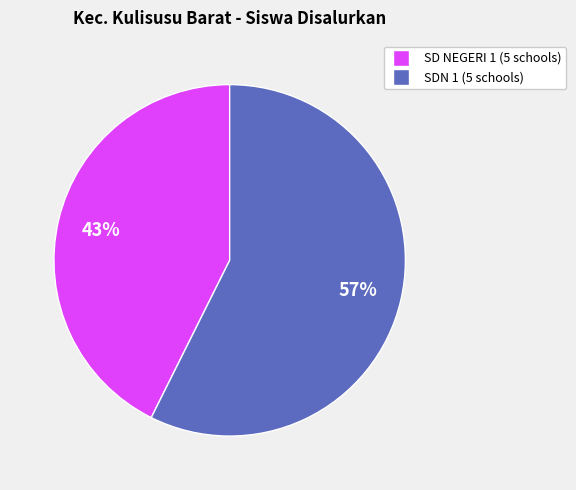

To the nearest percent, what is the average slice percentage?

50%